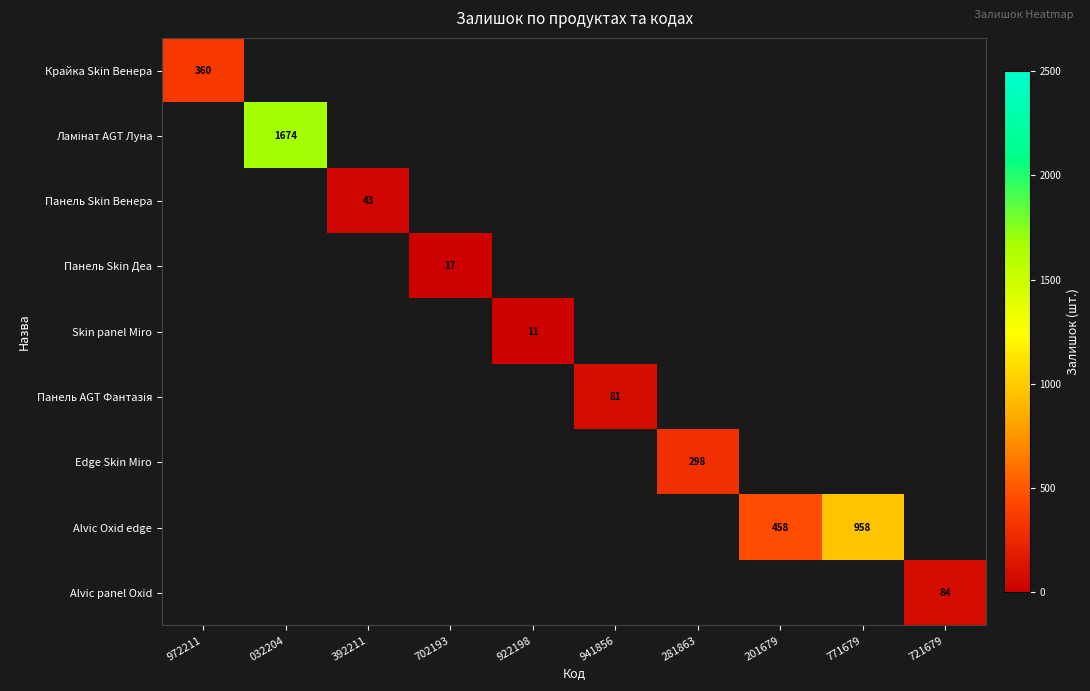

Which label corresponds to the smallest value in the chart?

922198